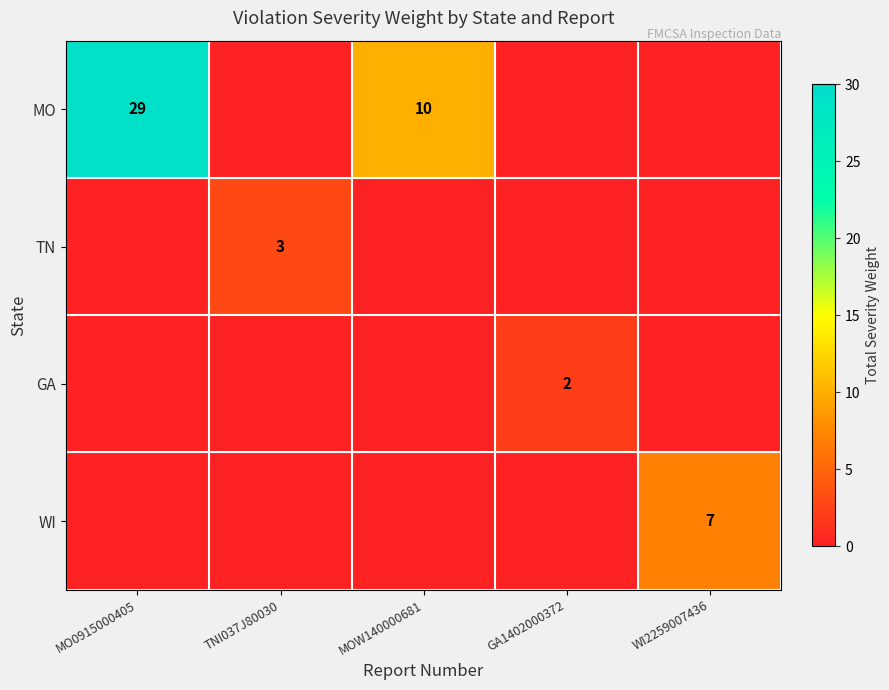

True or false: MO has a value of 10 at MOW140000681.

True